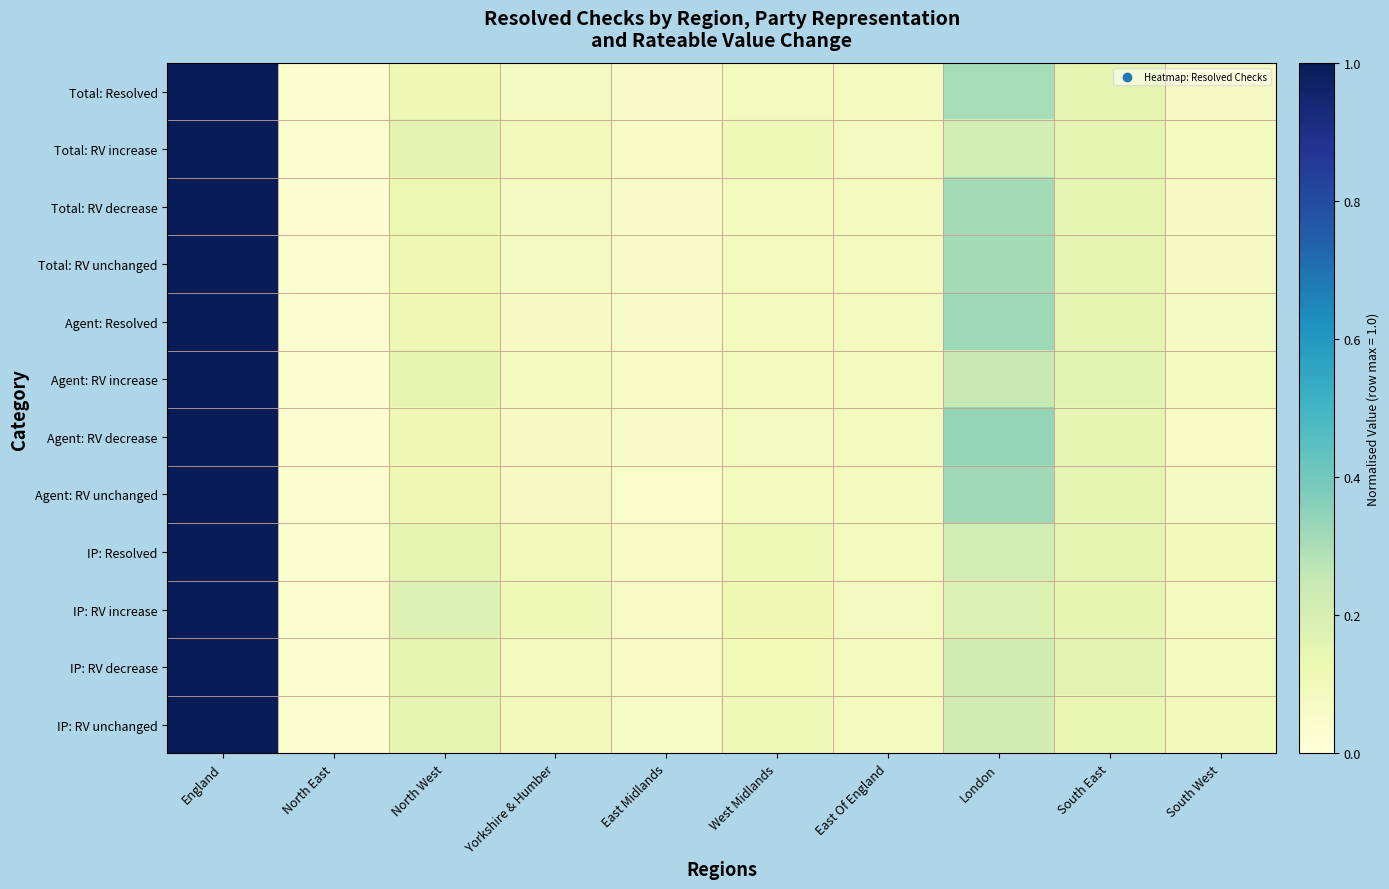

Reading left to right, list all the values displayed in this chart.

Total: Resolved: England=1.0	North East=0.0	North West=0.1	Yorkshire & Humber=0.1	East Midlands=0.1	West Midlands=0.1	East Of England=0.1	London=0.3	South East=0.1	South West=0.1
Total: RV increase: England=1.0	North East=0.0	North West=0.2	Yorkshire & Humber=0.1	East Midlands=0.1	West Midlands=0.1	East Of England=0.1	London=0.2	South East=0.2	South West=0.1
Total: RV decrease: England=1.0	North East=0.0	North West=0.1	Yorkshire & Humber=0.1	East Midlands=0.1	West Midlands=0.1	East Of England=0.1	London=0.3	South East=0.1	South West=0.1
Total: RV unchanged: England=1.0	North East=0.0	North West=0.1	Yorkshire & Humber=0.1	East Midlands=0.1	West Midlands=0.1	East Of England=0.1	London=0.3	South East=0.1	South West=0.1
Agent: Resolved: England=1.0	North East=0.0	North West=0.1	Yorkshire & Humber=0.1	East Midlands=0.1	West Midlands=0.1	East Of England=0.1	London=0.3	South East=0.1	South West=0.1
Agent: RV increase: England=1.0	North East=0.0	North West=0.1	Yorkshire & Humber=0.1	East Midlands=0.1	West Midlands=0.1	East Of England=0.1	London=0.2	South East=0.2	South West=0.1
Agent: RV decrease: England=1.0	North East=0.0	North West=0.1	Yorkshire & Humber=0.1	East Midlands=0.1	West Midlands=0.1	East Of England=0.1	London=0.3	South East=0.1	South West=0.1
Agent: RV unchanged: England=1.0	North East=0.0	North West=0.1	Yorkshire & Humber=0.1	East Midlands=0.1	West Midlands=0.1	East Of England=0.1	London=0.3	South East=0.2	South West=0.1
IP: Resolved: England=1.0	North East=0.0	North West=0.2	Yorkshire & Humber=0.1	East Midlands=0.1	West Midlands=0.1	East Of England=0.1	London=0.2	South East=0.1	South West=0.1
IP: RV increase: England=1.0	North East=0.0	North West=0.2	Yorkshire & Humber=0.1	East Midlands=0.1	West Midlands=0.1	East Of England=0.1	London=0.2	South East=0.1	South West=0.1
IP: RV decrease: England=1.0	North East=0.0	North West=0.2	Yorkshire & Humber=0.1	East Midlands=0.1	West Midlands=0.1	East Of England=0.1	London=0.2	South East=0.2	South West=0.1
IP: RV unchanged: England=1.0	North East=0.0	North West=0.2	Yorkshire & Humber=0.1	East Midlands=0.1	West Midlands=0.1	East Of England=0.1	London=0.2	South East=0.1	South West=0.1